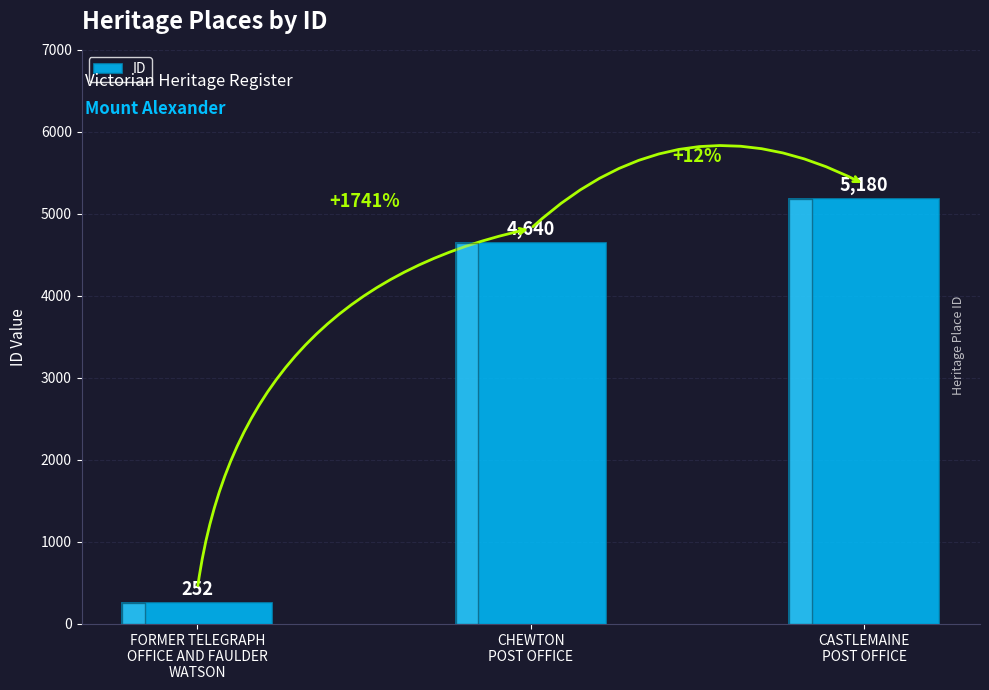

What is the label of the 2nd bar from the left?

CHEWTON
POST OFFICE